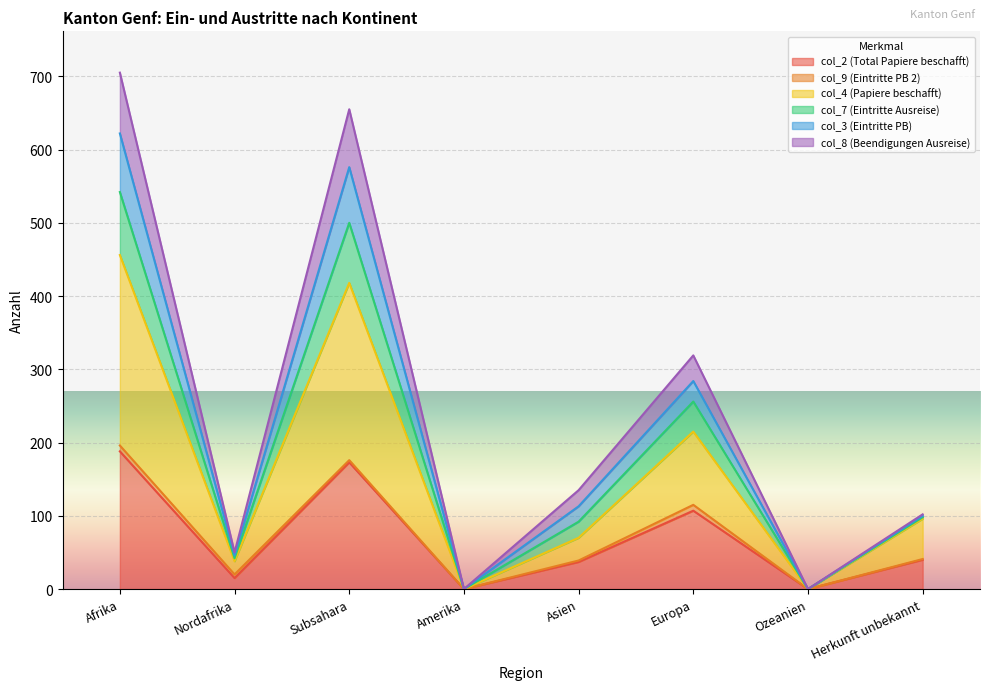

The value of col_2 (Total Papiere beschafft) at Europa is 107. True or false?

True